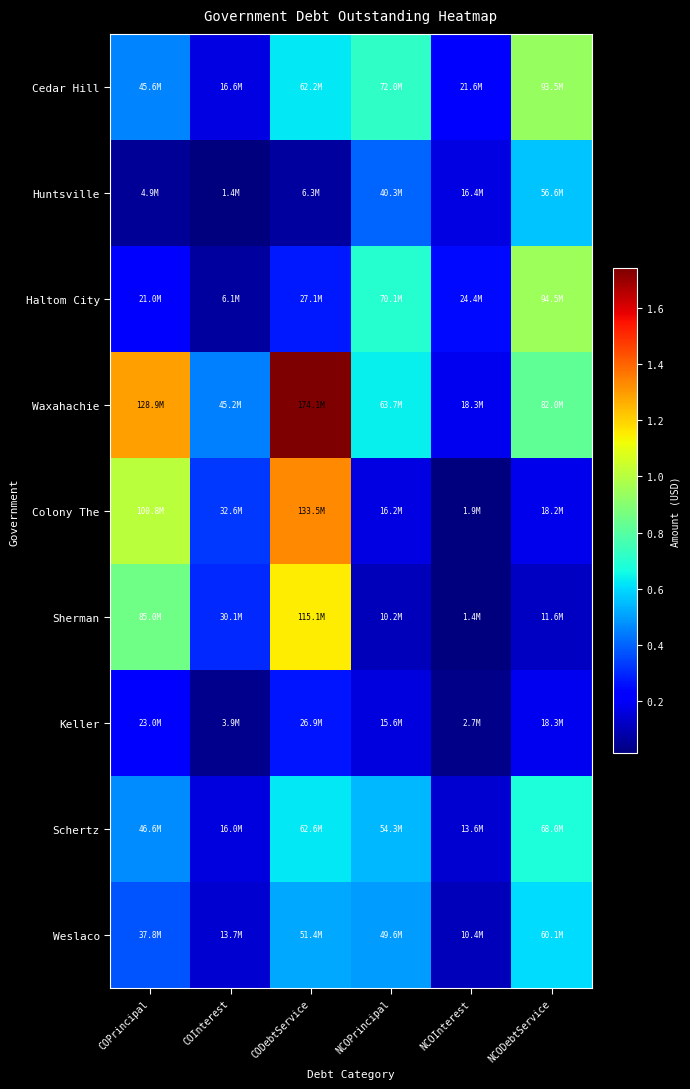

Count the number of data series in this chart.

9